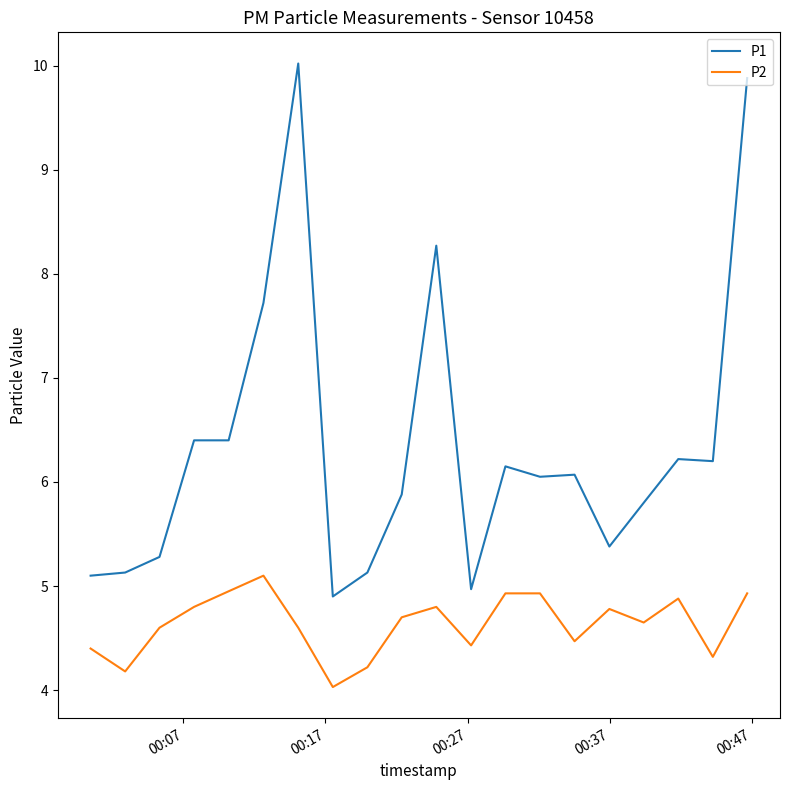

True or false: P2 and P1 intersect in this chart.

False